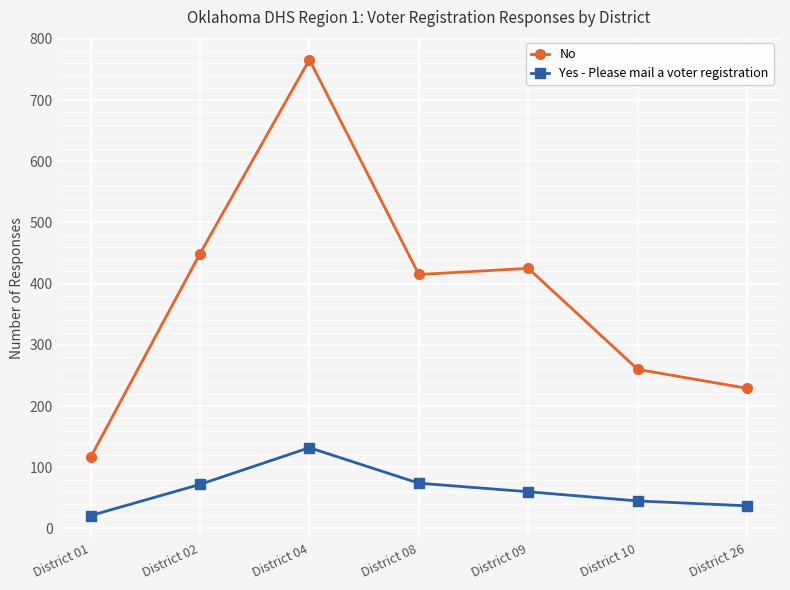

True or false: No has more than 1 points higher than both neighbors.

True